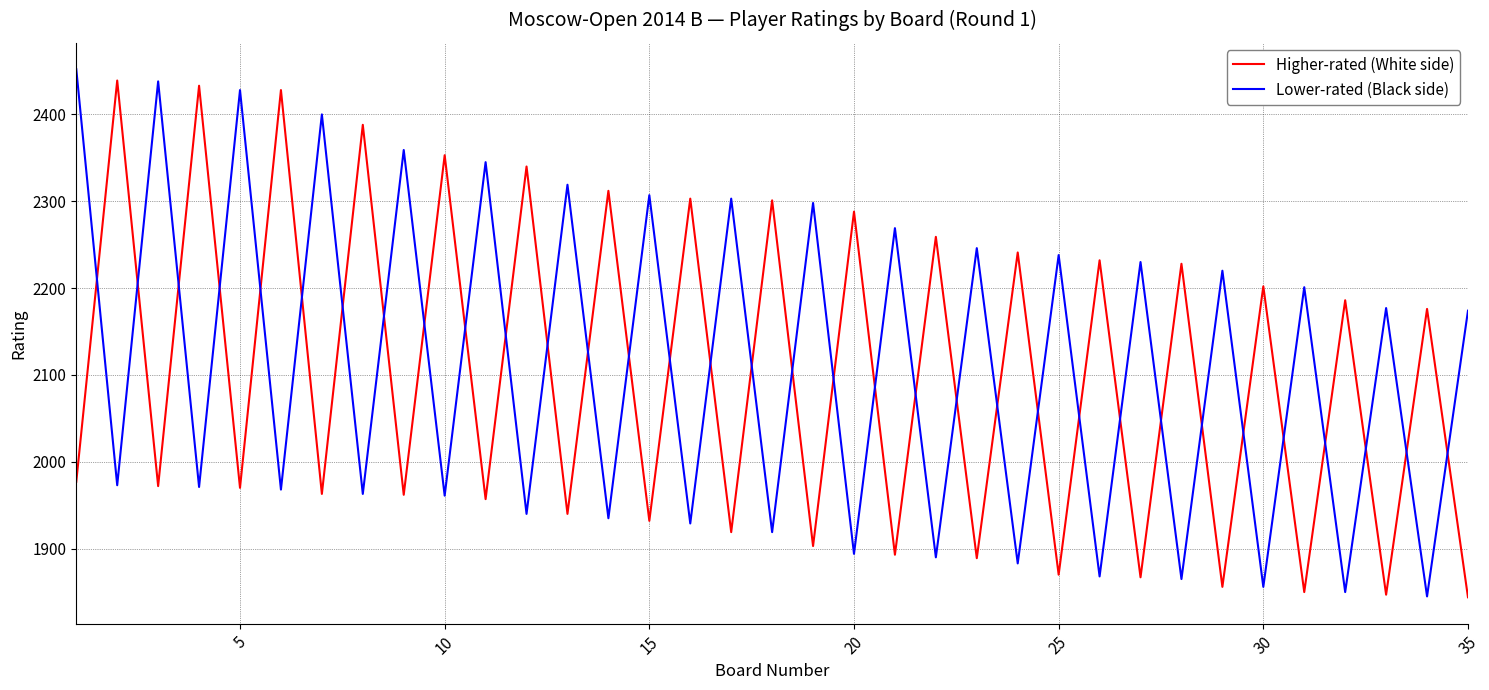

How many interior local valleys does the Lower-rated (Black side) series have?

17